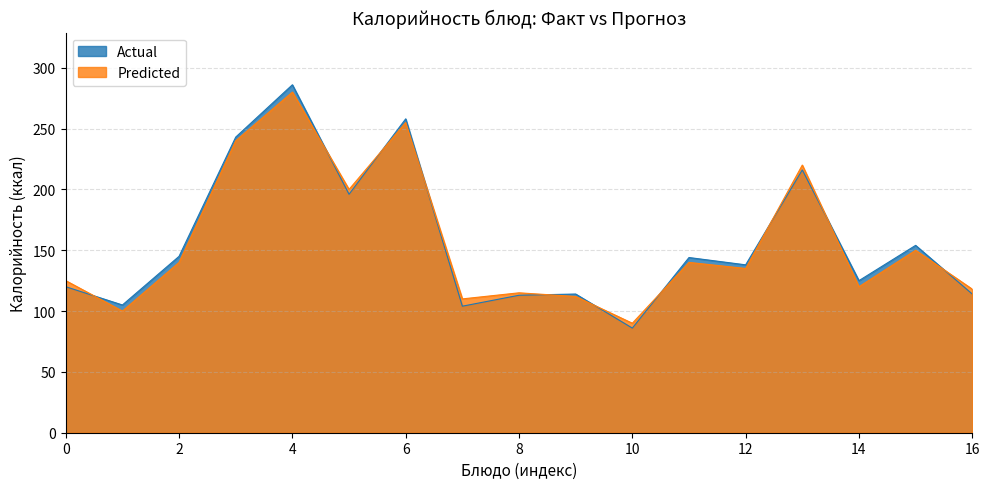

At which category does Actual reach its first local peak?

4